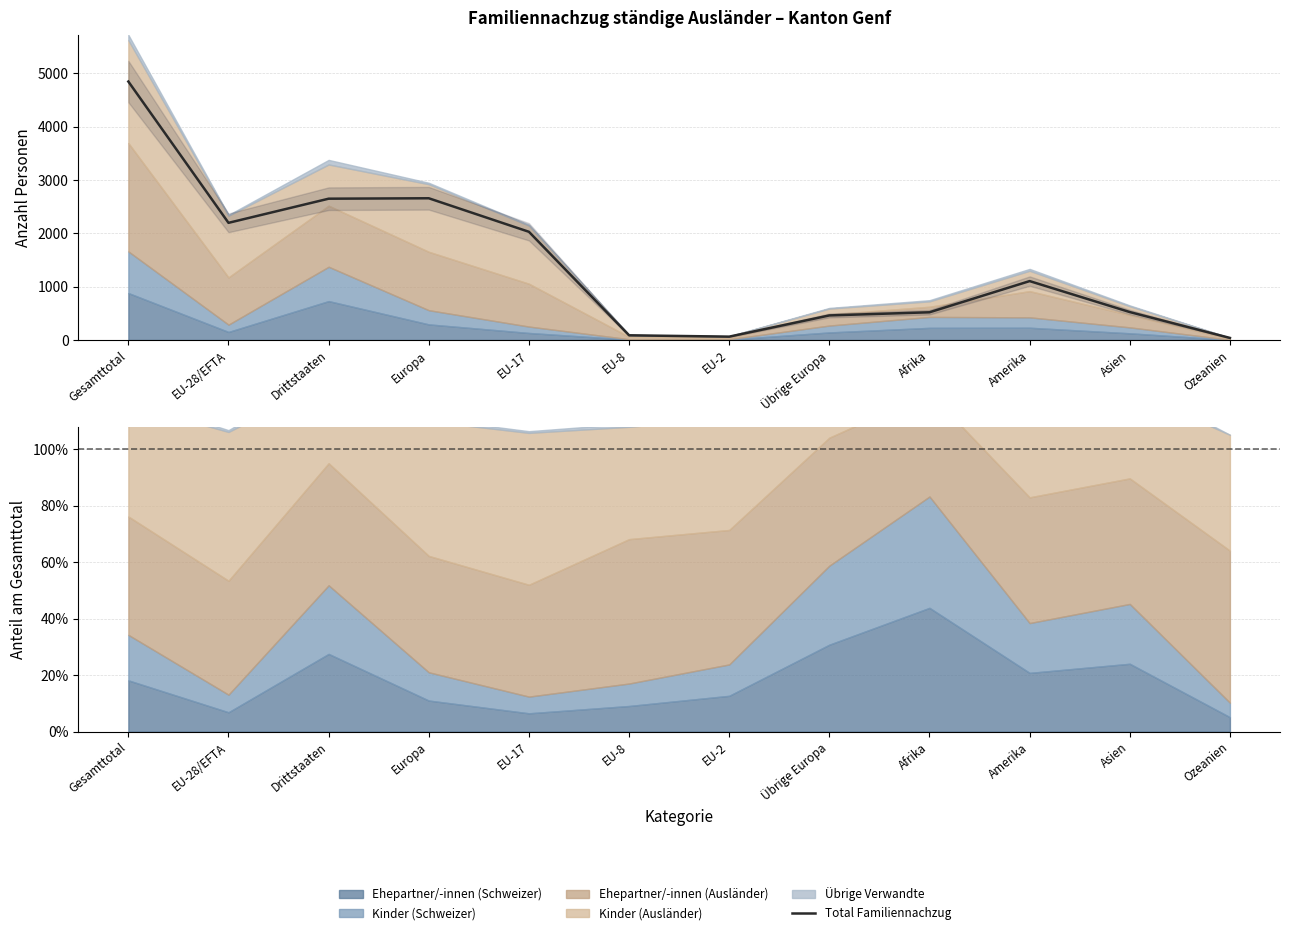

Reading right to left, what are all the values shown in this chart?

39	524	1105	520	461	63	88	2030	2659	2651	2198	4849